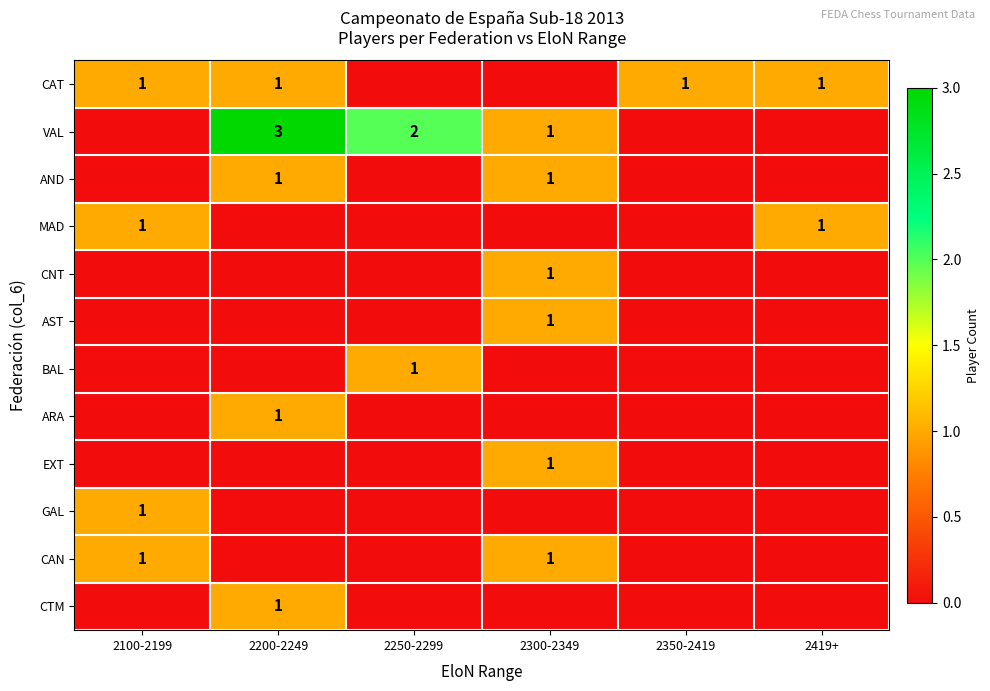

What is the difference between the second highest and second lowest values in the MAD series?

1